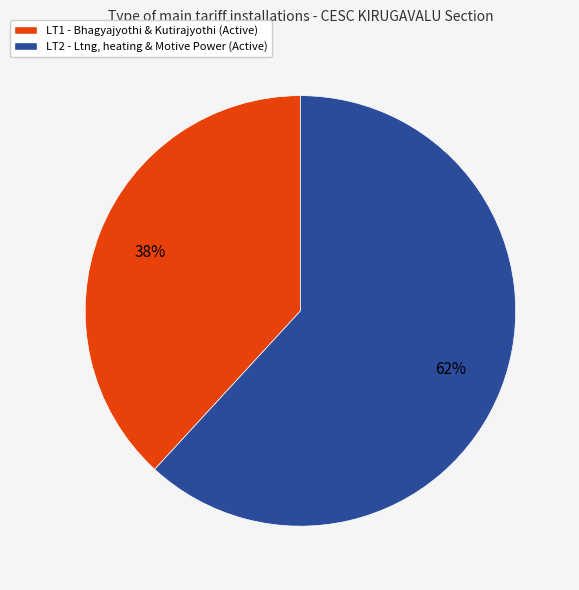

Is there any slice that represents more than half of the pie?

Yes